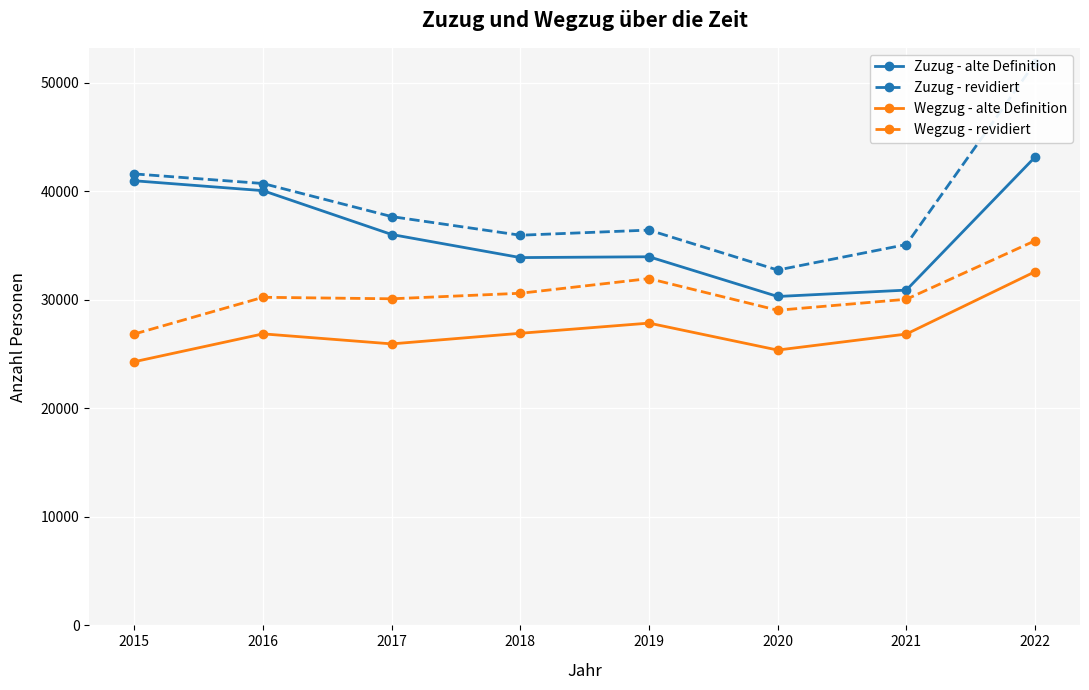

True or false: Zuzug - revidiert and Wegzug - revidiert cross at least once.

False